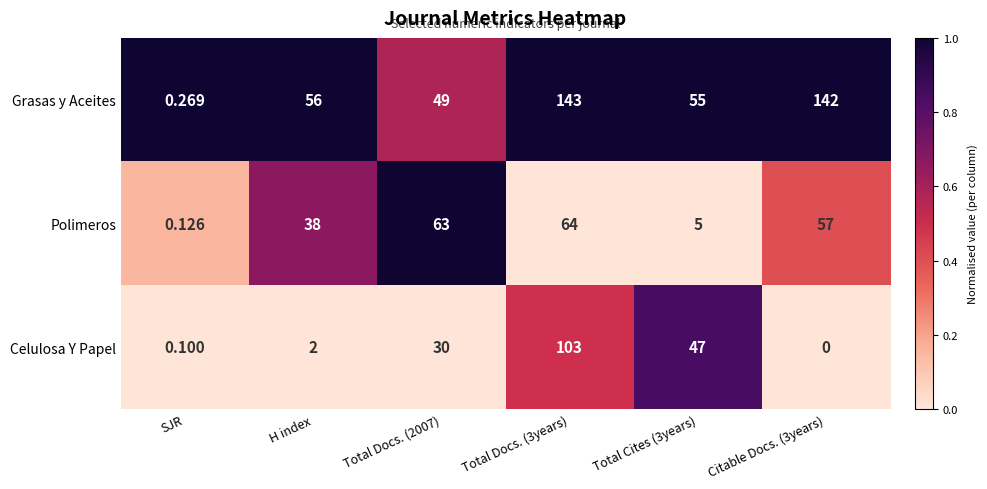

Which series has the largest total across all categories?

Grasas y Aceites